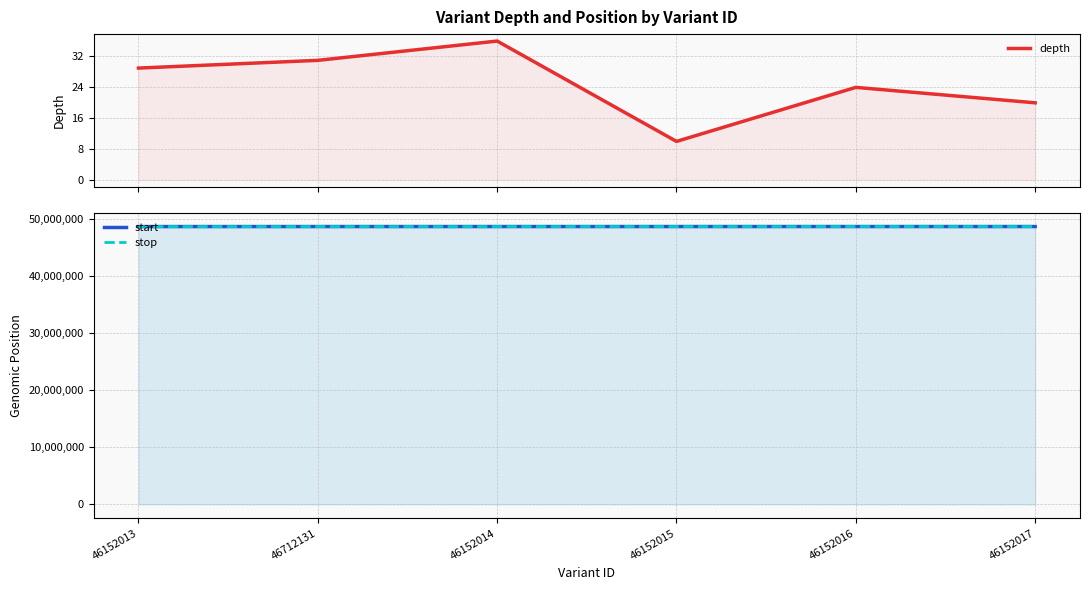

Does the chart have visible grid lines?

Yes